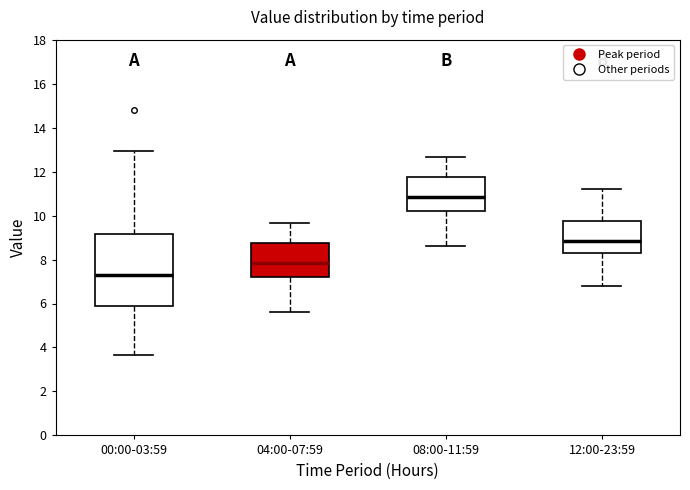

Reading left to right, transcribe this box plot: for each box, give where its median line is, the range the box spans, and where its two whiskers end, as read against the y-axis. The values are not printed on the chart, so give them approximately, as read against the axis.

00:00-03:59: median 7.4, box 6.0 to 9.2, whiskers 3.6 to 13.0
04:00-07:59: median 7.8, box 7.2 to 8.8, whiskers 5.6 to 9.6
08:00-11:59: median 10.8, box 10.2 to 11.8, whiskers 8.6 to 12.6
12:00-23:59: median 8.8, box 8.4 to 9.8, whiskers 6.8 to 11.2